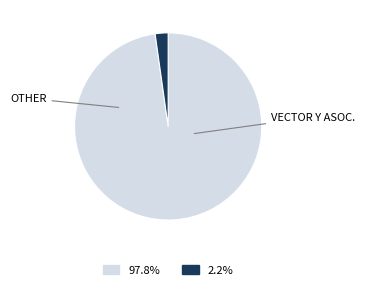

Is there a majority slice in this chart?

Yes